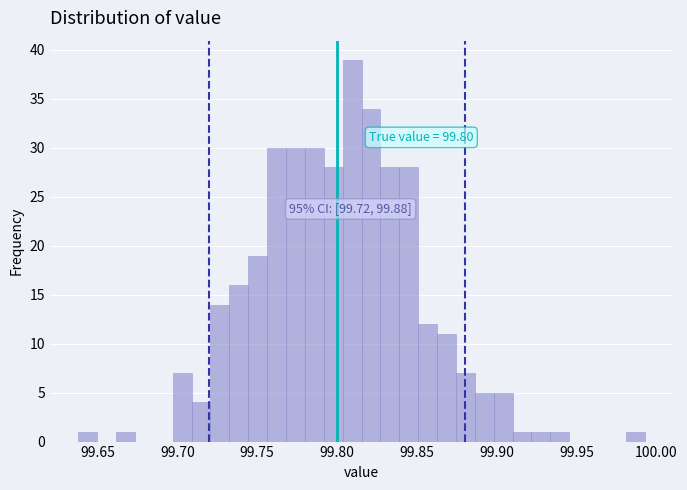

Read against the x-axis, roughly where is the centre of the tallest bar?

99.810